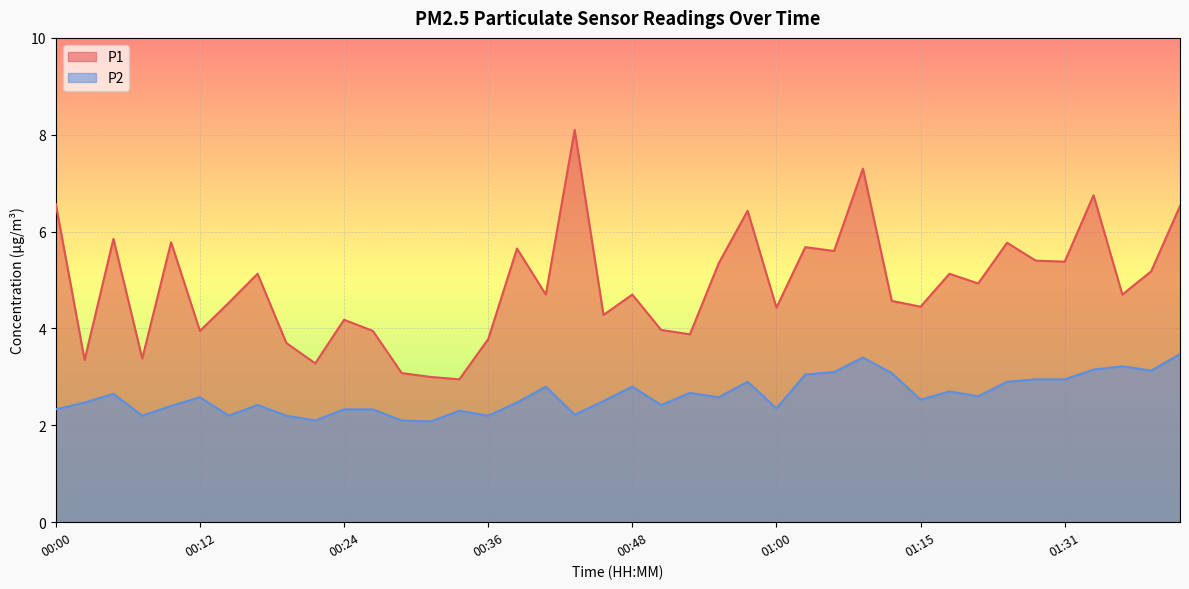

What is the label of the 38th point from the right?

00:04